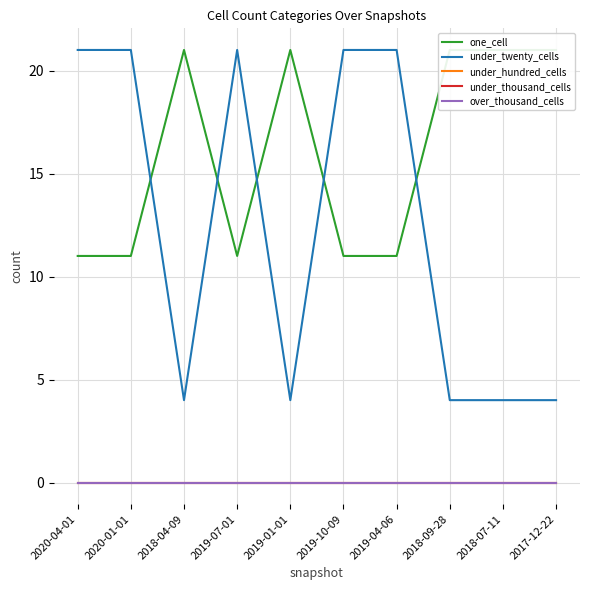

The under_twenty_cells series shows 21 at 2020-04-01. True or false?

True